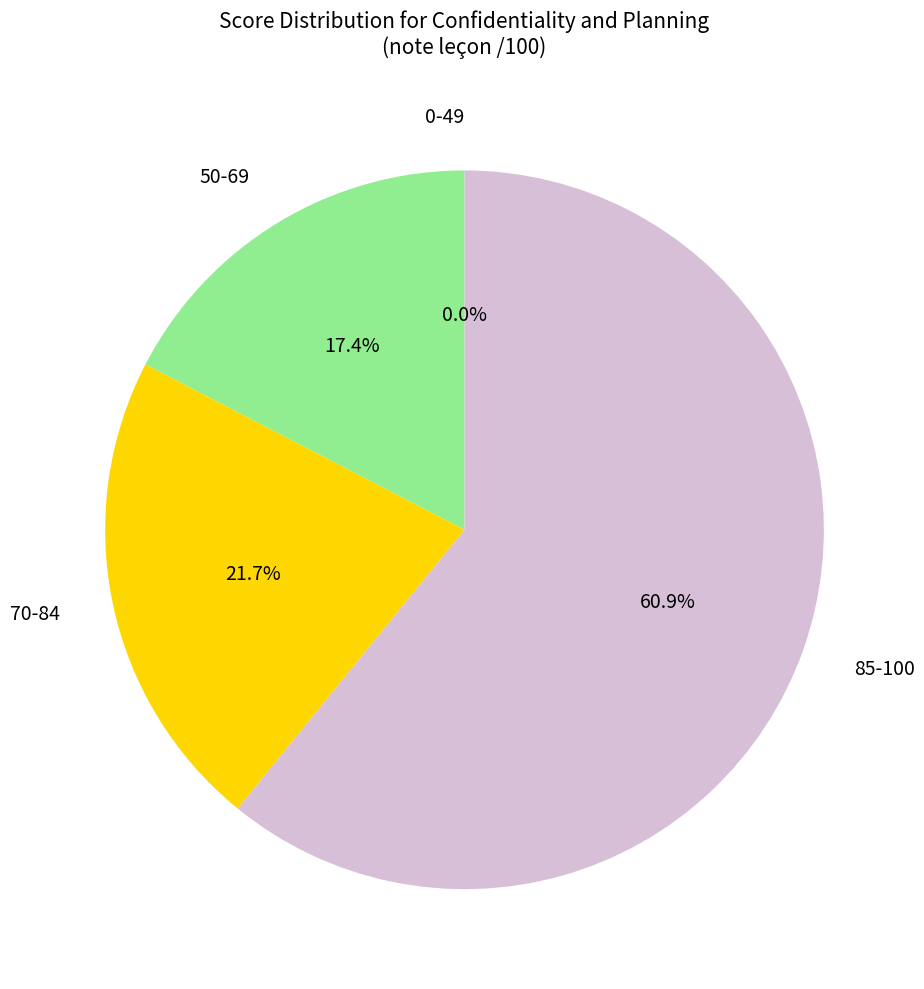

Is flora.leymond@outlook.fr the majority of the pie?

No